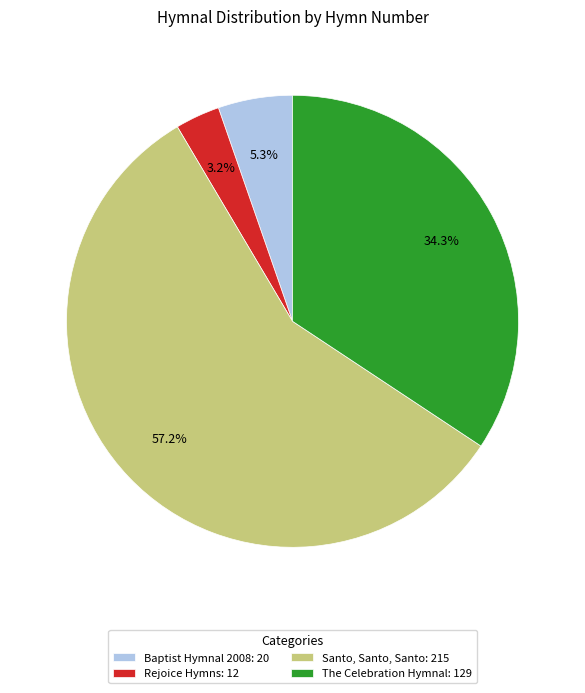

True or false: Santo, Santo, Santo accounts for 57% of the total.

True